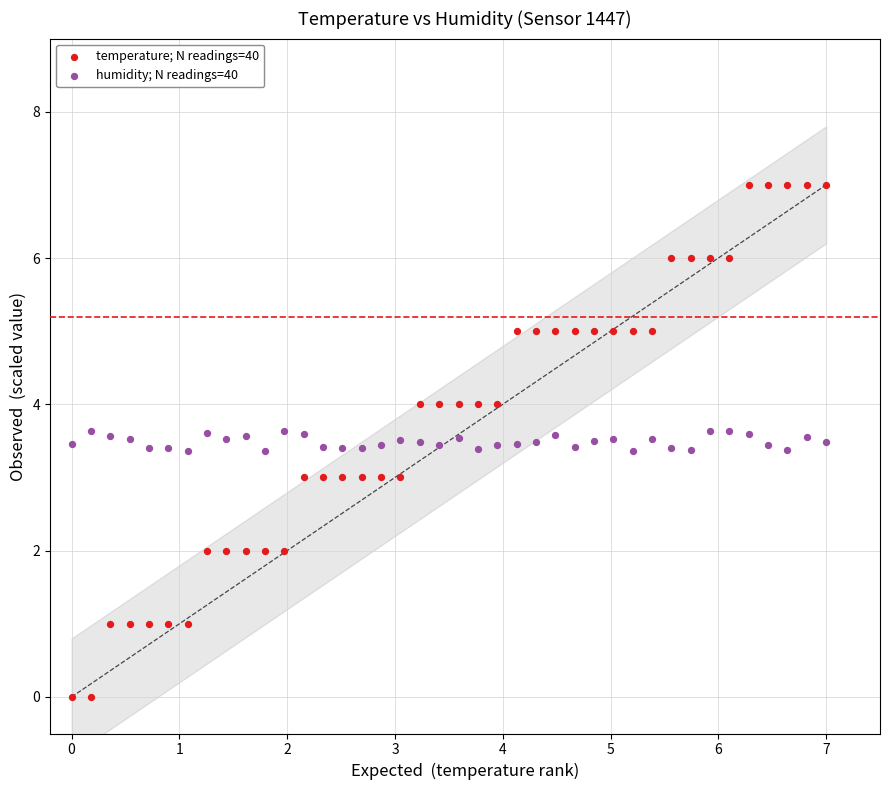

Which series contains the highest Y value?

temperature; N readings=40